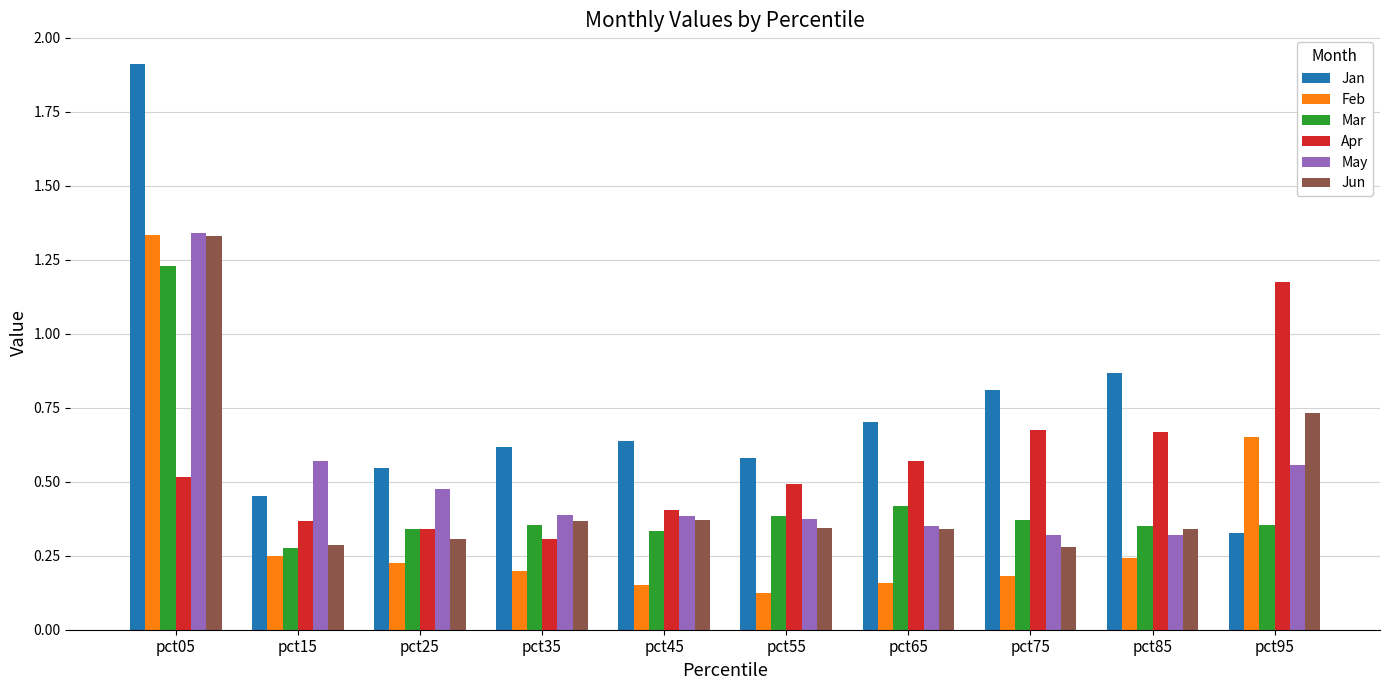

Does the chart contain stacked bars?

No